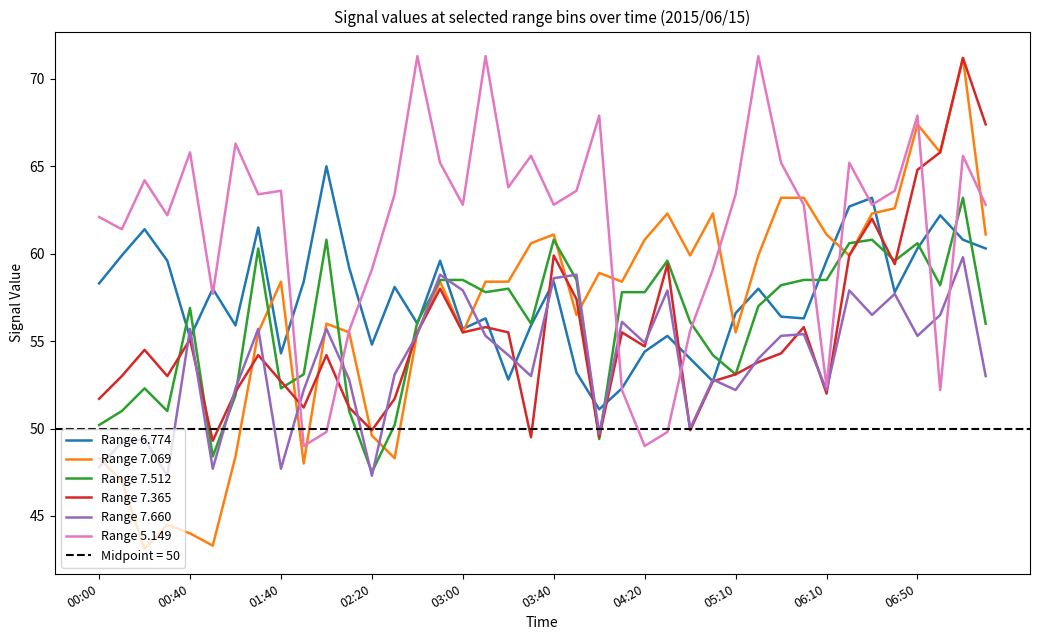

How many lines are shown in the chart?

6